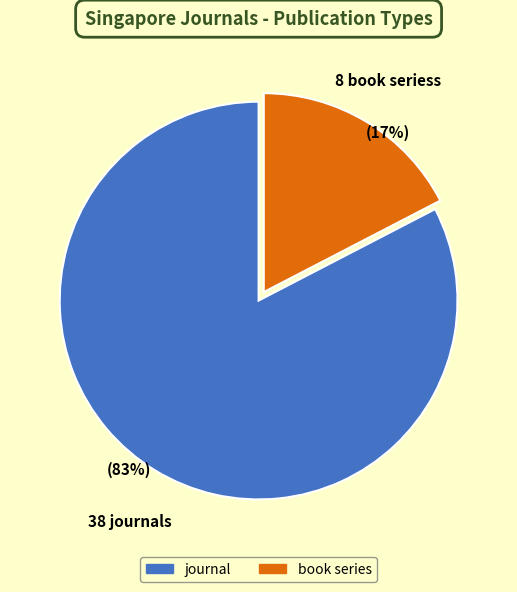

Is the sum of book series and journal greater than half?

Yes